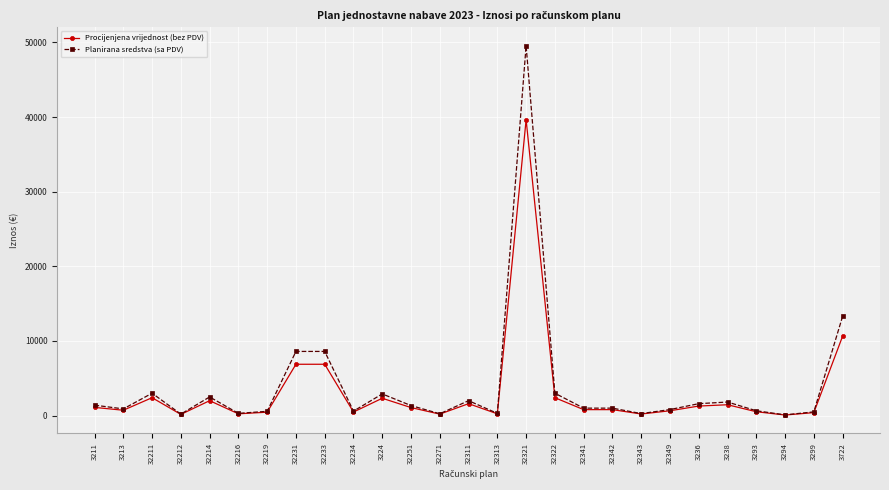

True or false: Planirana sredstva (sa PDV) has more than 2 interior local peaks.

True